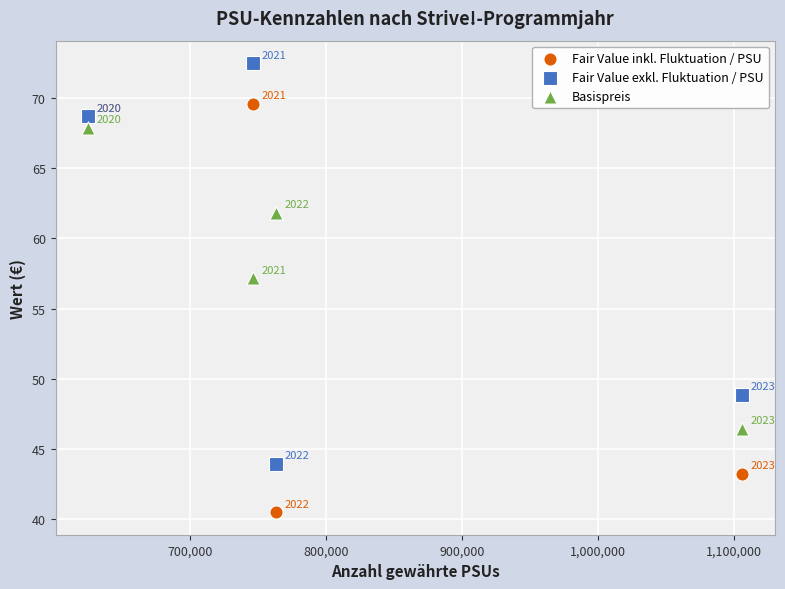

What are all the series names shown in the legend?

Fair Value inkl. Fluktuation / PSU, Fair Value exkl. Fluktuation / PSU, Basispreis